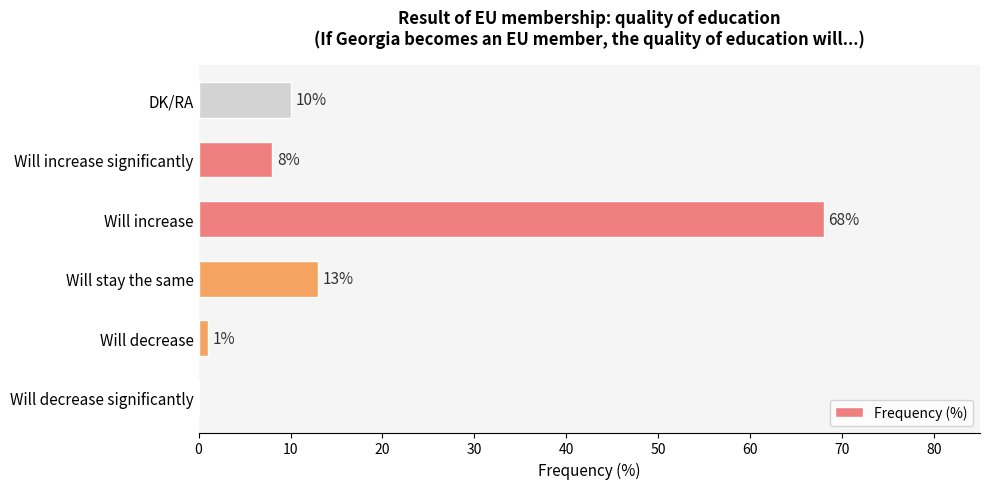

Is it true that the value at Will increase is 68?

True